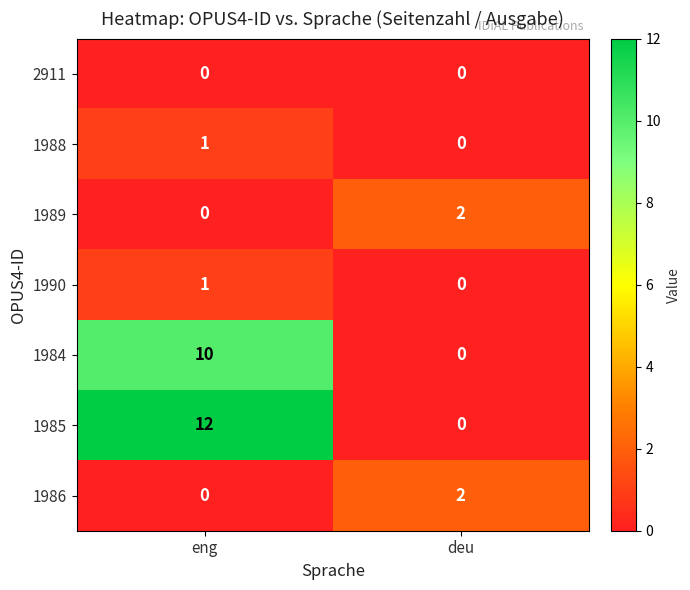

What is the difference between the highest and lowest values at eng?

12